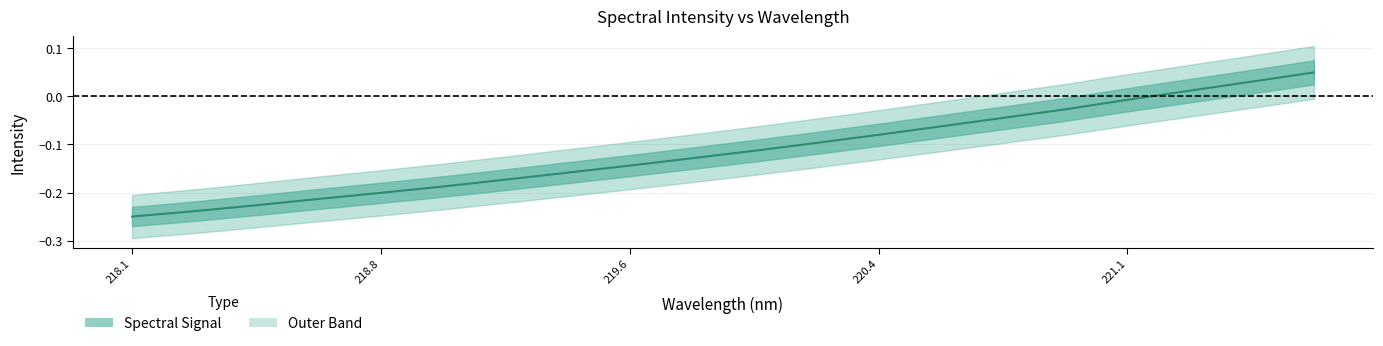

How many data points does each series have?

20